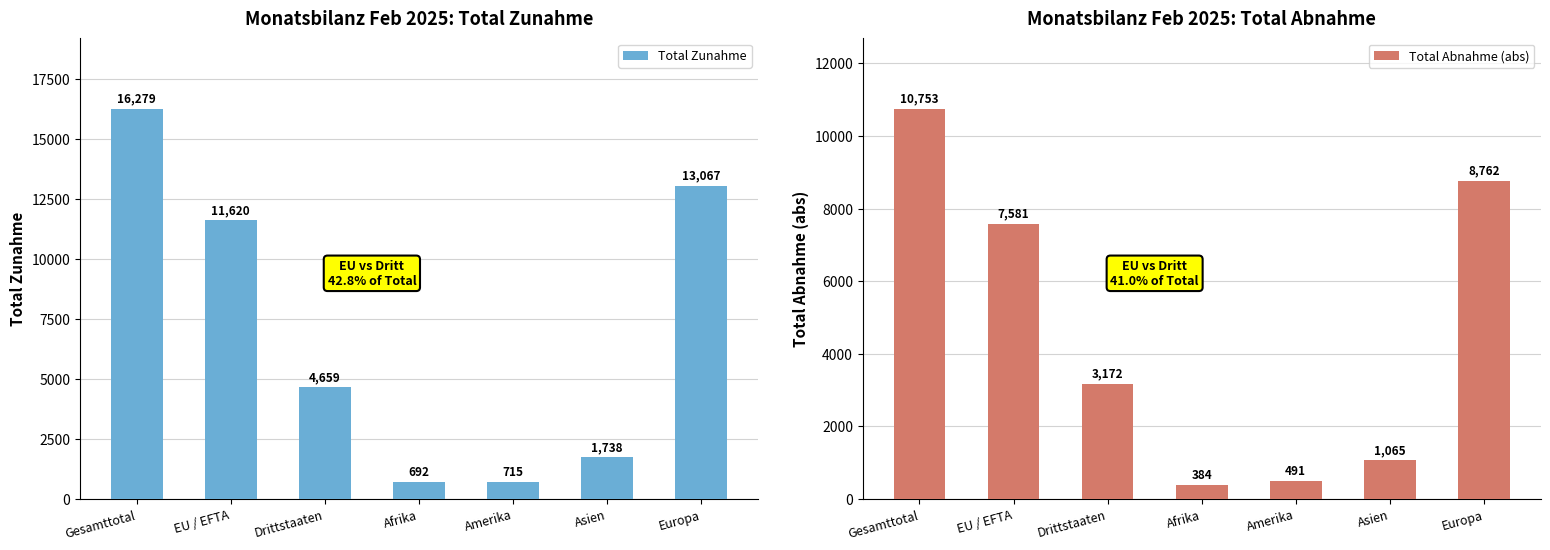

Reading right to left, transcribe all the data shown in this chart.

Total Zunahme: 13067	1738	715	692	4659	11620	16279
Total Abnahme (abs): 8762	1065	491	384	3172	7581	10753